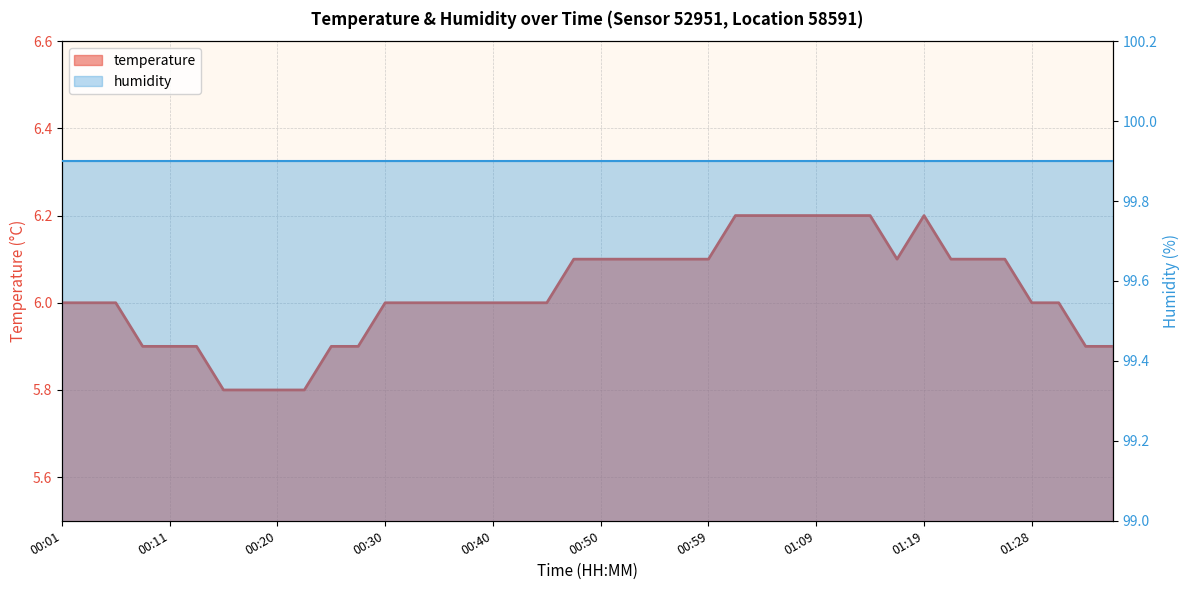

Is it true that the value at 00:11 is 1.7?

False